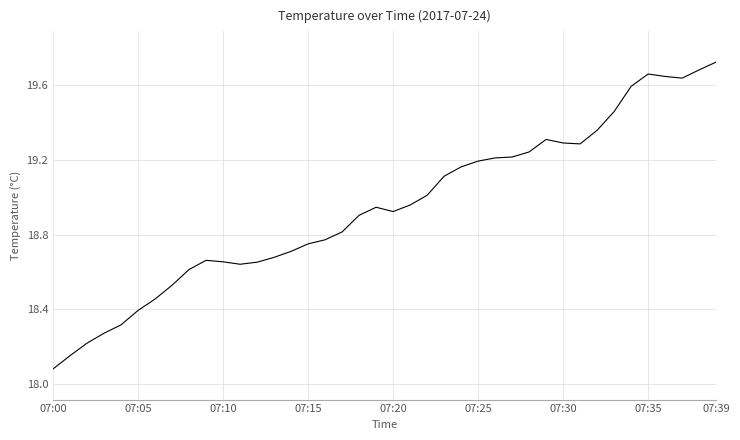

What is the smallest value displayed?

18.1